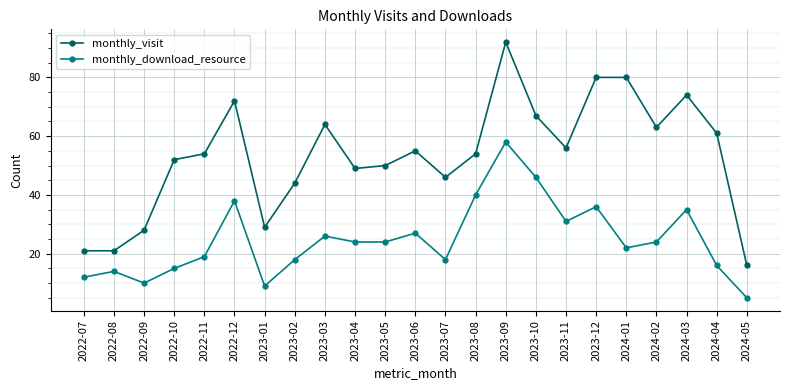

What position from the right is 2023-12?

6